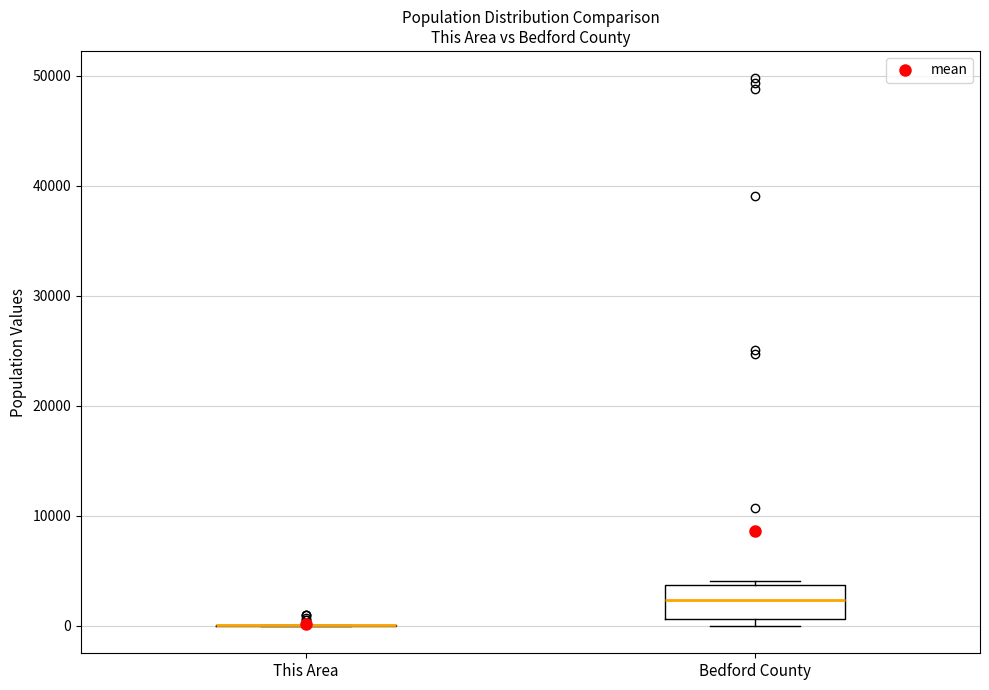

Reading left to right, transcribe this box plot: for each box, give where its median line is, the range the box spans, and where its two whiskers end, as read against the y-axis. The values are not printed on the chart, so give them approximately, as read against the axis.

This Area: box collapsed to a line at 0, whiskers 0 to 0
Bedford County: median 2000, box 1000 to 4000, whiskers 0 to 4000 (just above the box's upper edge)